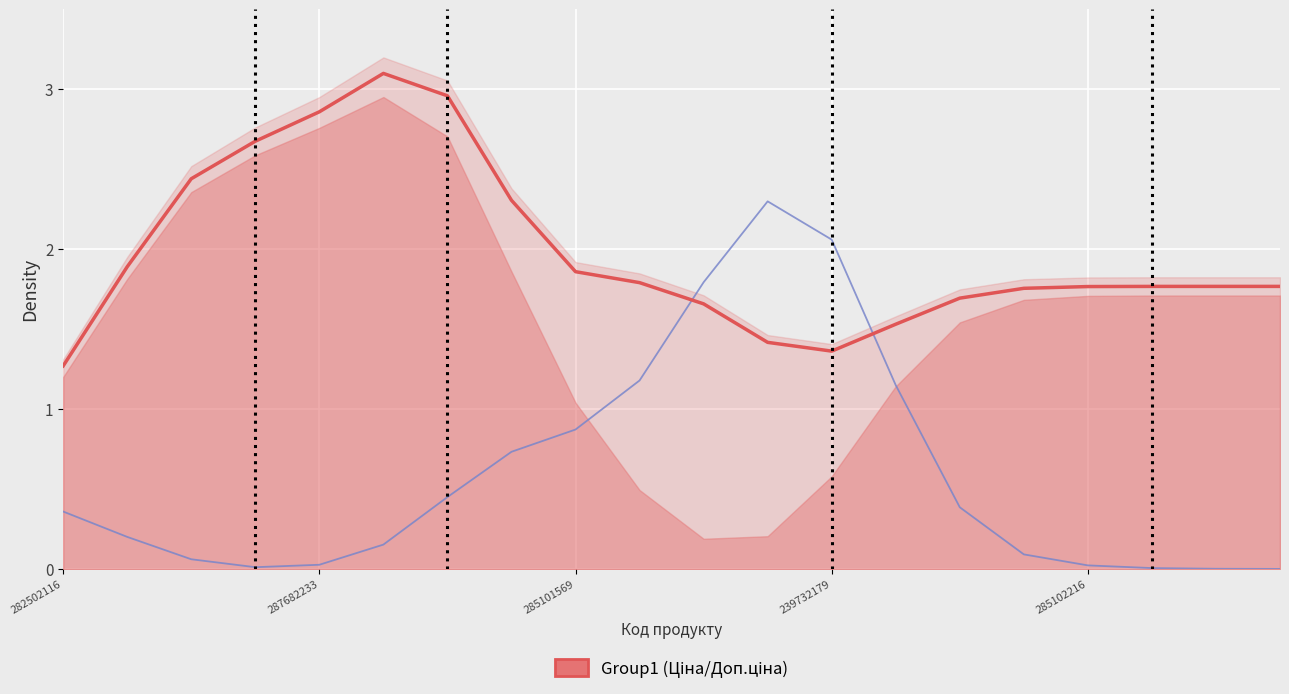

After their last crossing, which series has the higher values: Доп. ціна or Залишок?

Доп. ціна